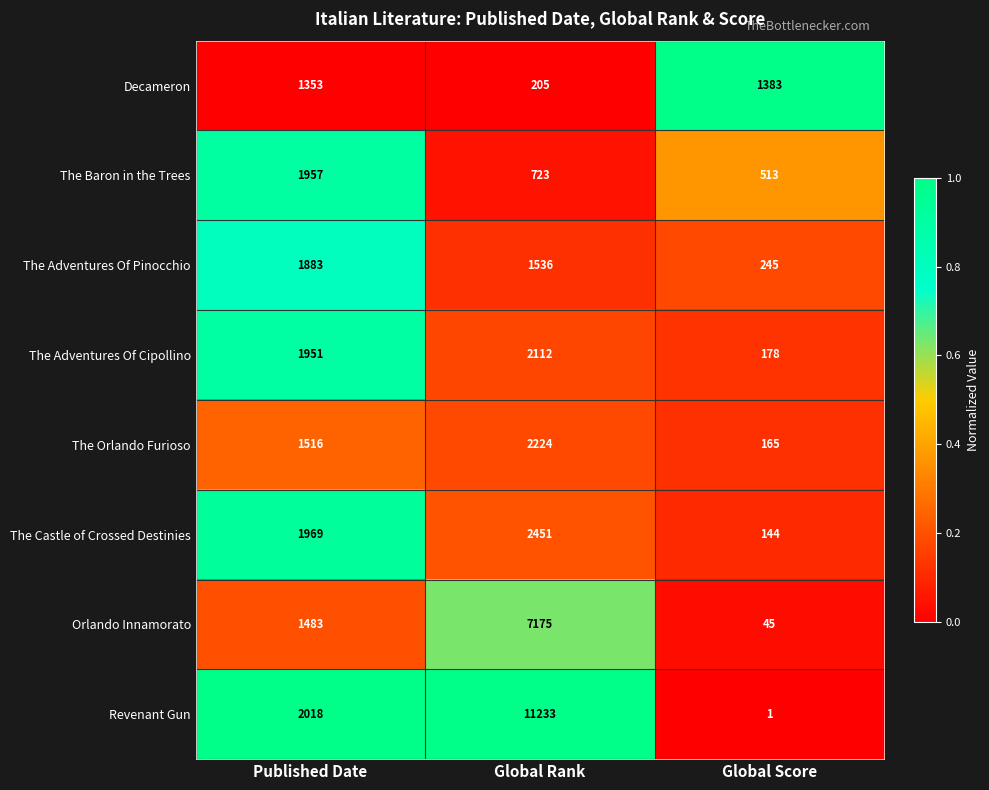

Reading left to right, list all the values displayed in this chart.

Decameron: 1353	205	1383
The Baron in the Trees: 1957	723	513
The Adventures Of Pinocchio: 1883	1536	245
The Adventures Of Cipollino: 1951	2112	178
The Orlando Furioso: 1516	2224	165
The Castle of Crossed Destinies: 1969	2451	144
Orlando Innamorato: 1483	7175	45
Revenant Gun: 2018	11233	1